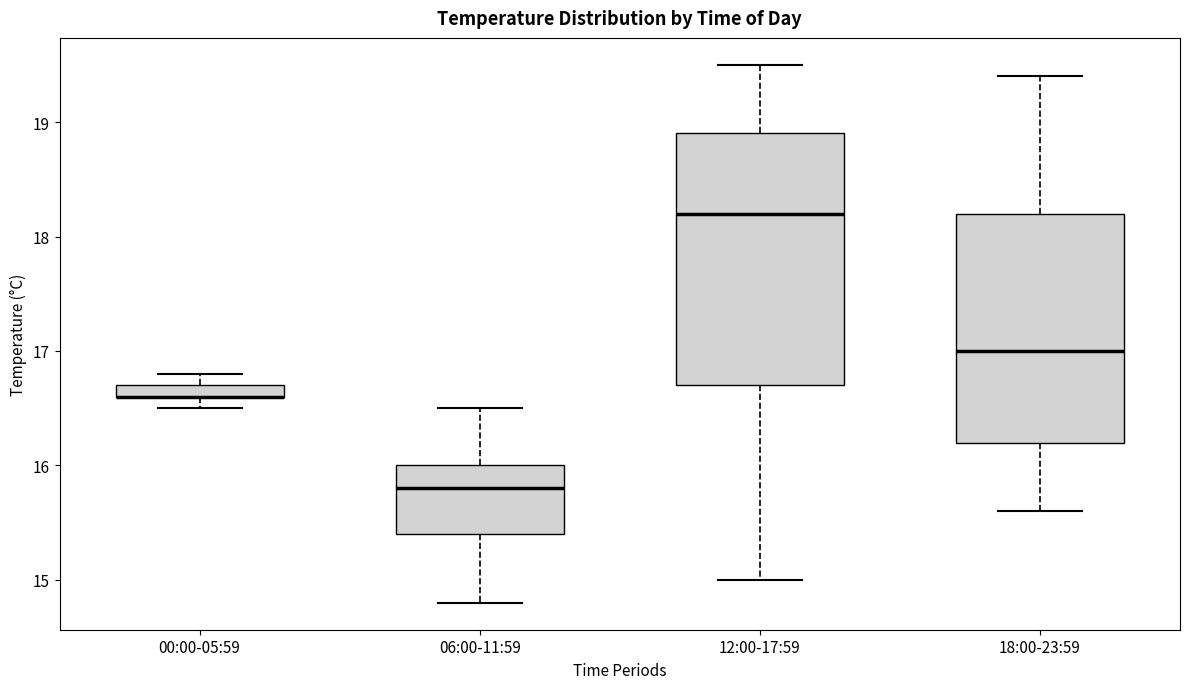

Comparing the boxes themselves (not the whiskers), which one is the tallest?

12:00-17:59